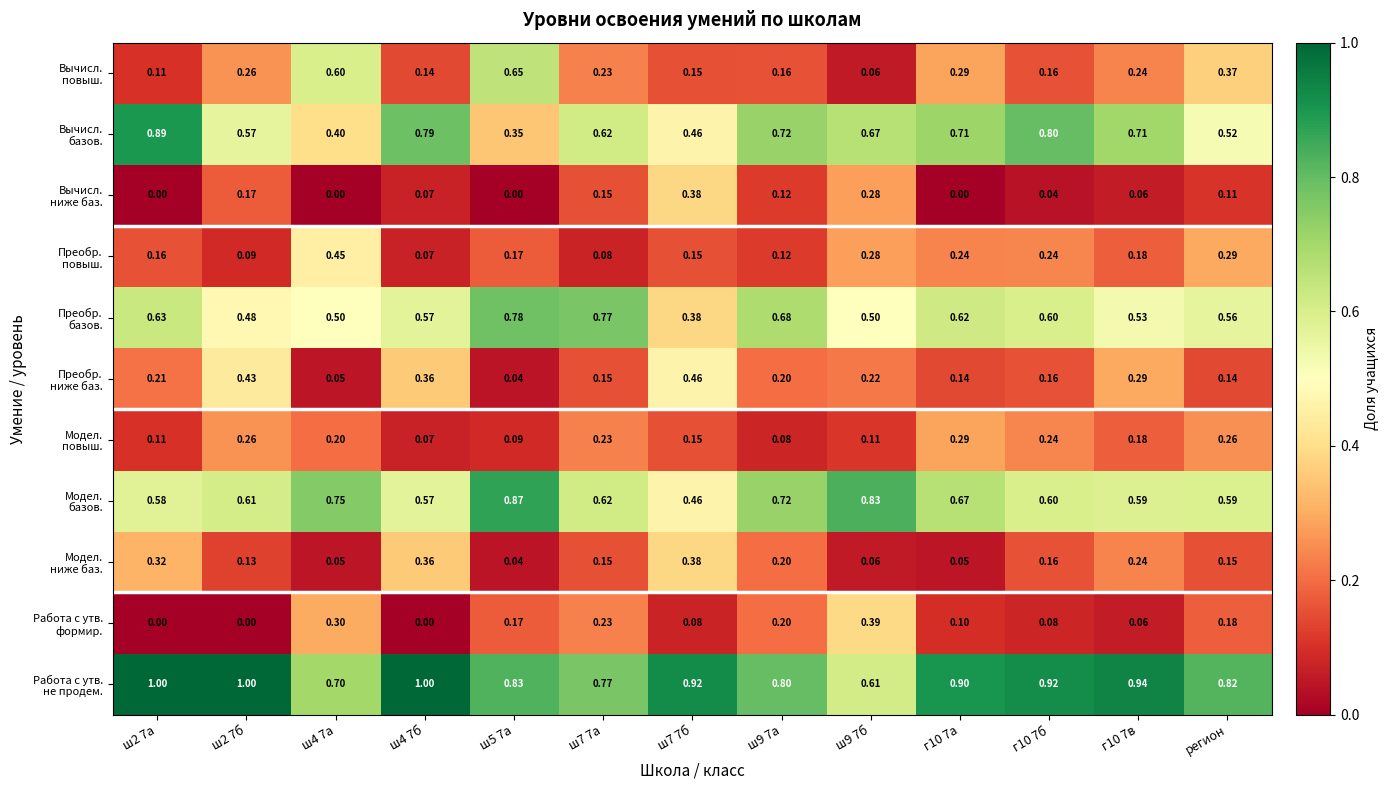

How many distinct data groups are displayed?

11